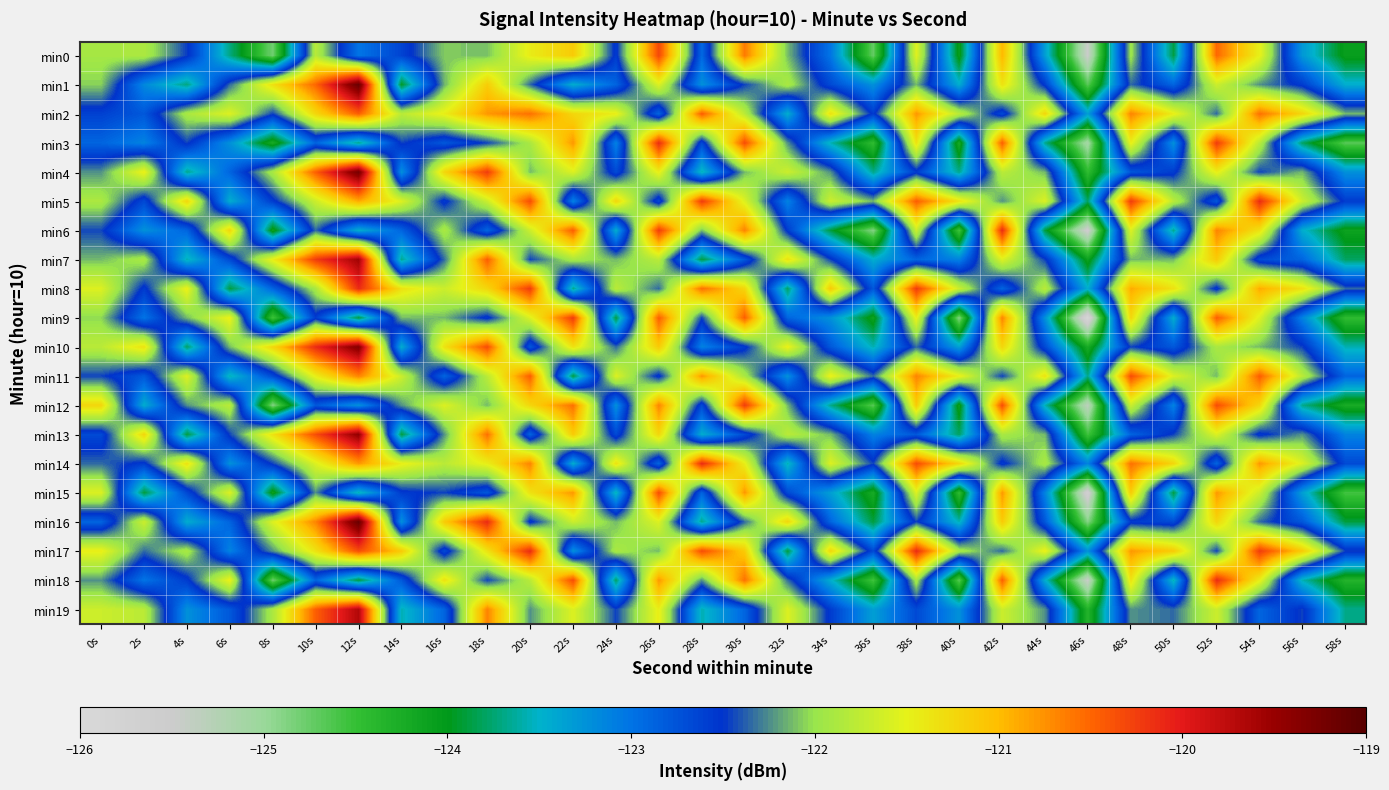

At which category does the chart reach its minimum across all series?

46s